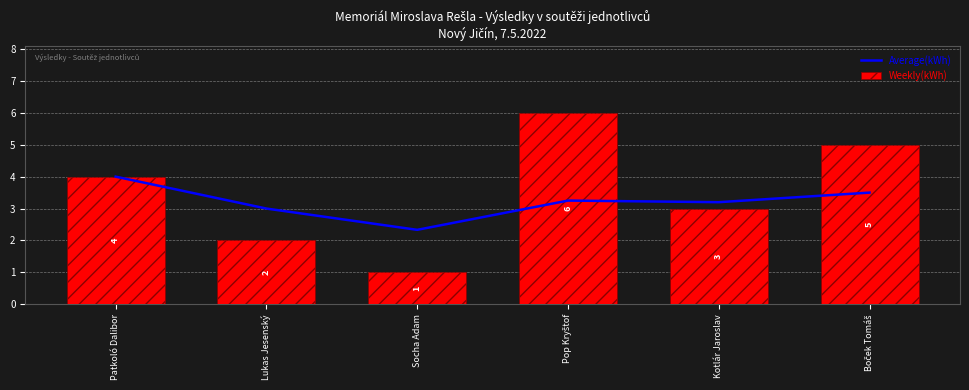

At which label does Average(kWh) reach its peak?

Patkoló Dalibor